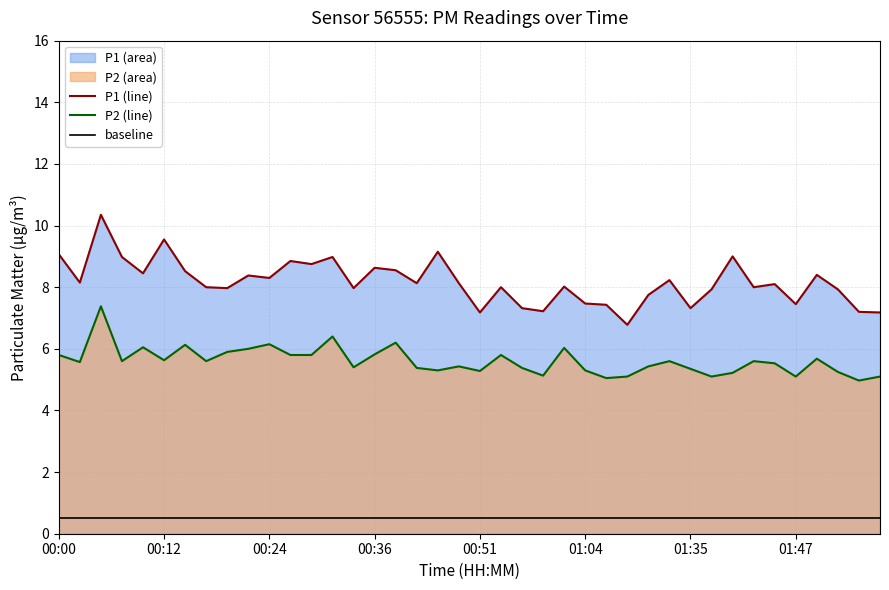

What is the difference between the second highest and second lowest values in the P1 line series?

2.4